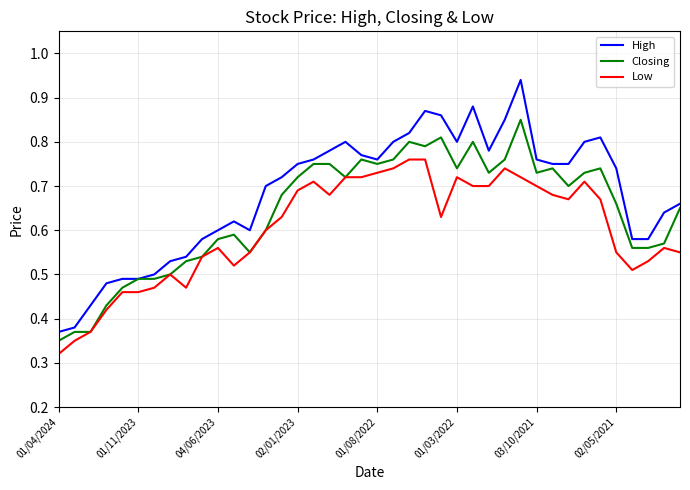

Which series has the largest total across all categories?

High